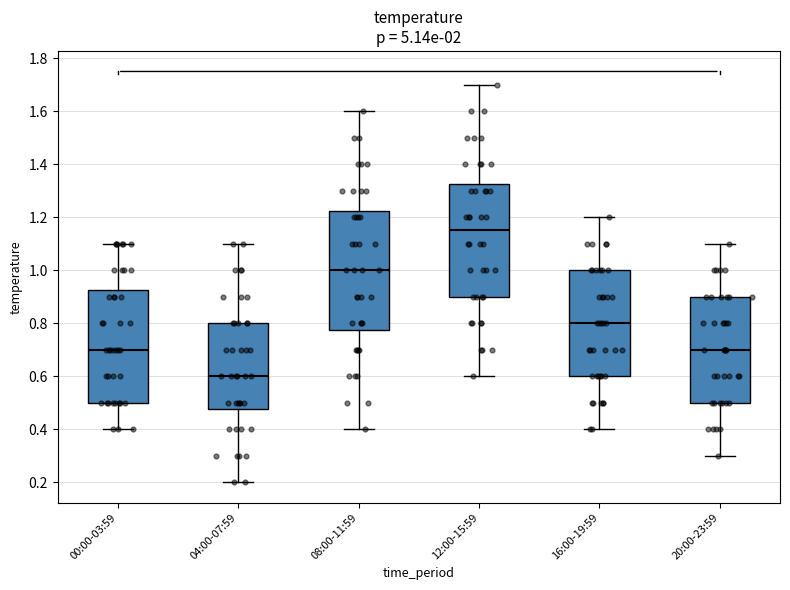

Reading left to right, read every box against the y-axis: the position of its median line, the range the box covers, and the ends of its whiskers. The values are not printed on the chart, so give them approximately, as read against the axis.

00:00-03:59: median 0.70, box 0.50 to 0.92, whiskers 0.40 to 1.10
04:00-07:59: median 0.60, box 0.48 to 0.80, whiskers 0.20 to 1.10
08:00-11:59: median 1.00, box 0.78 to 1.22, whiskers 0.40 to 1.60
12:00-15:59: median 1.16, box 0.90 to 1.32, whiskers 0.60 to 1.70
16:00-19:59: median 0.80, box 0.60 to 1.00, whiskers 0.40 to 1.20
20:00-23:59: median 0.70, box 0.50 to 0.90, whiskers 0.30 to 1.10